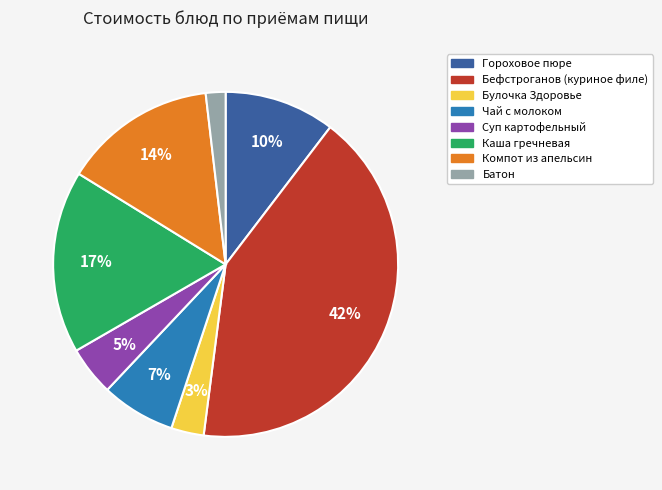

True or false: Компот из апельсин accounts for 8% of the total.

False